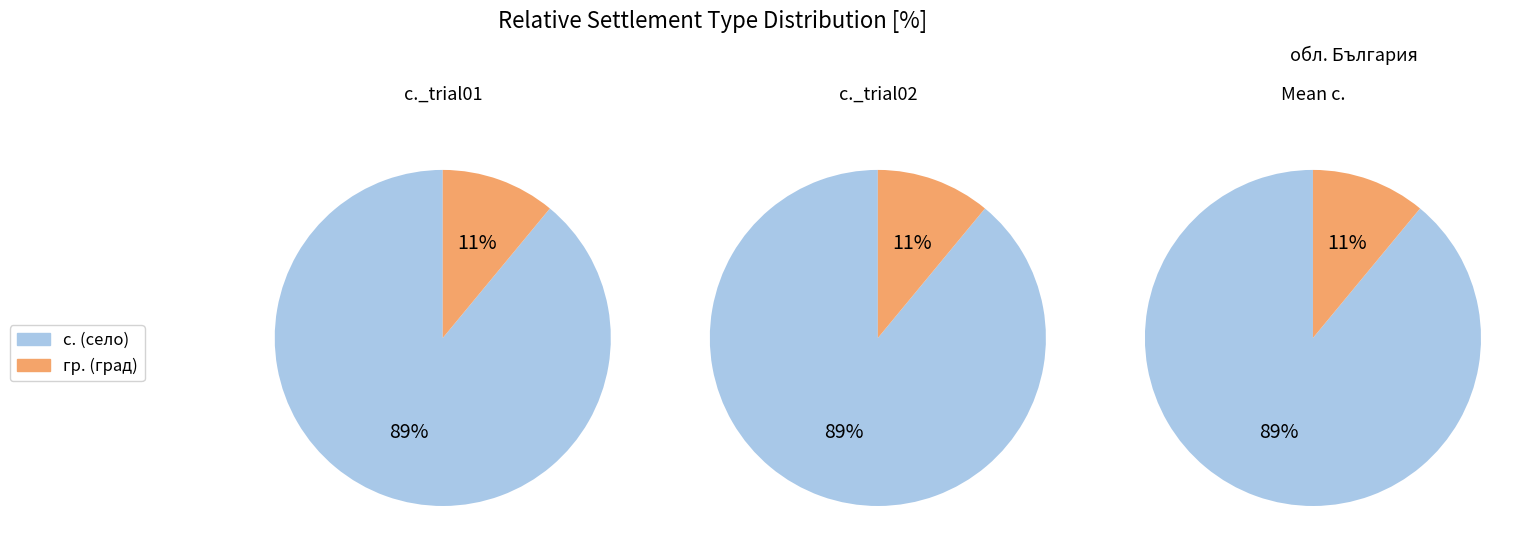

True or false: с. accounts for 19% of the total.

False